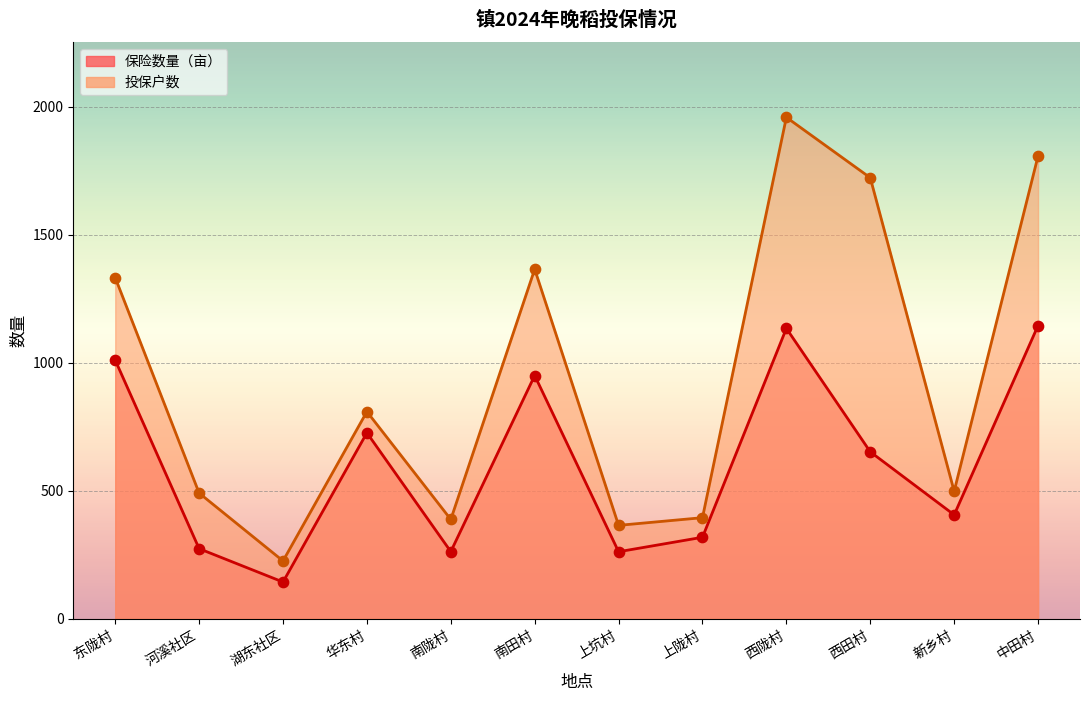

At how many categories does at least one series exceed 1576?

3